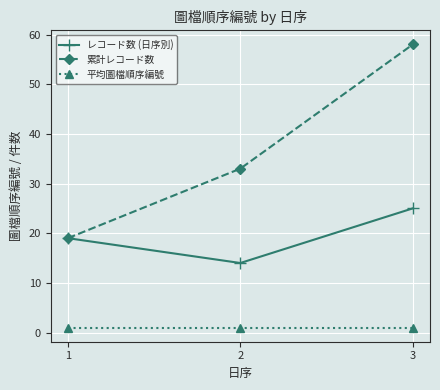

List the labels in order of レコード数 (日序別) value, largest first.

3, 1, 2